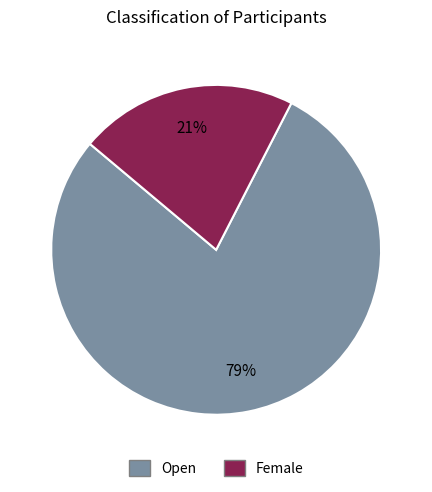

Which has a higher value, Female or Open?

Open